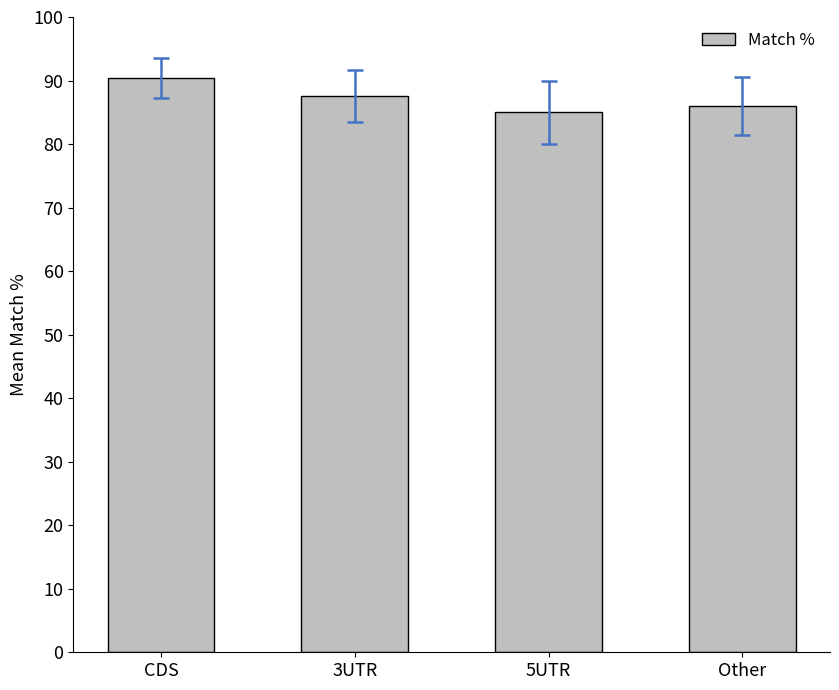

What is the smallest value displayed?

85.0